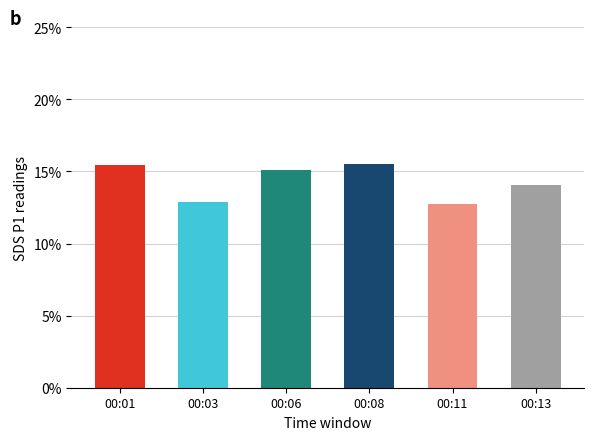

List the labels in order of value, smallest first.

00:11, 00:03, 00:13, 00:06, 00:01, 00:08